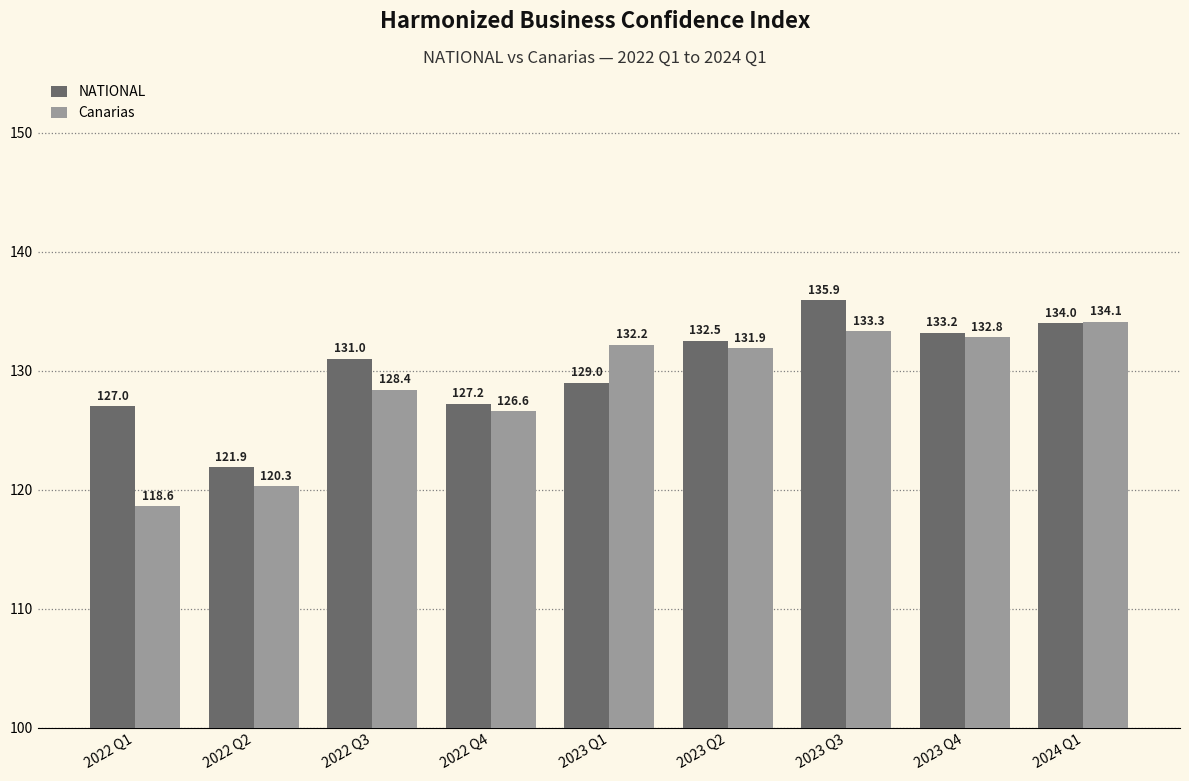

The value of Canarias at 2022 Q4 is 169.9. True or false?

False